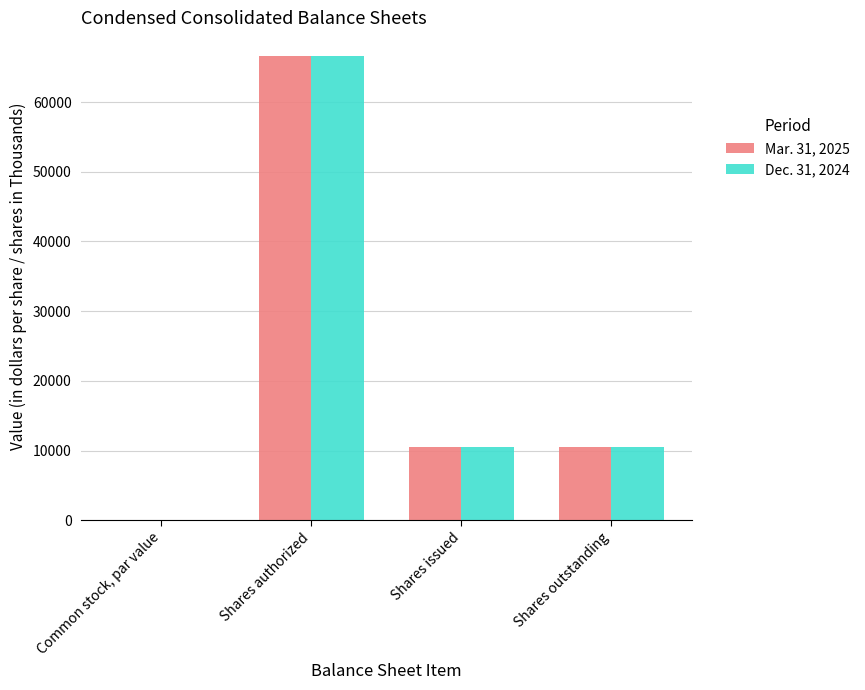

What is the sum of all Dec. 31, 2024 values?

87560.0